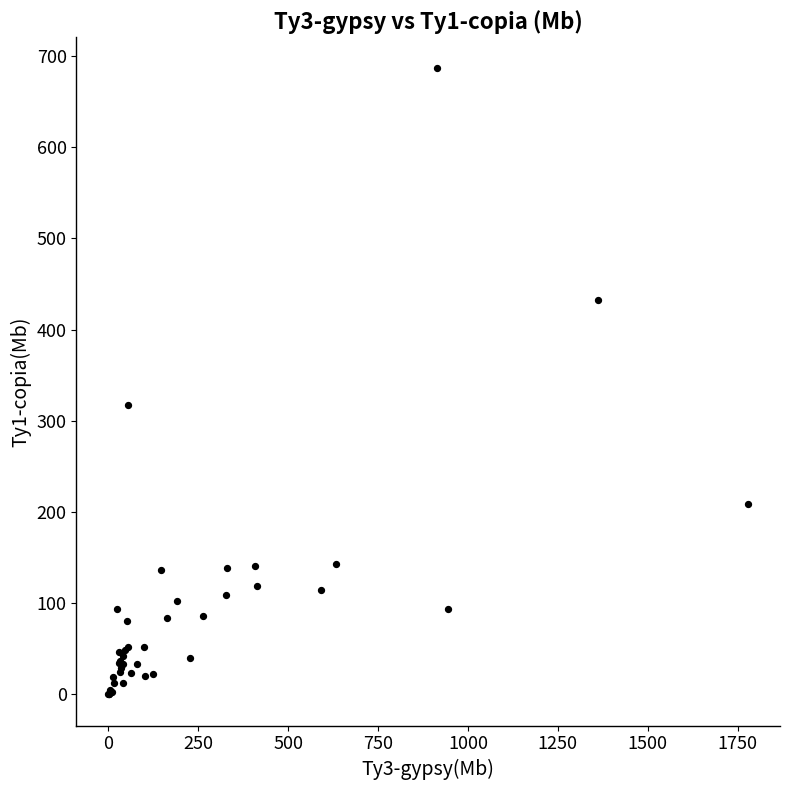

What Y value in the scatter plot is closest to 343?

317.5